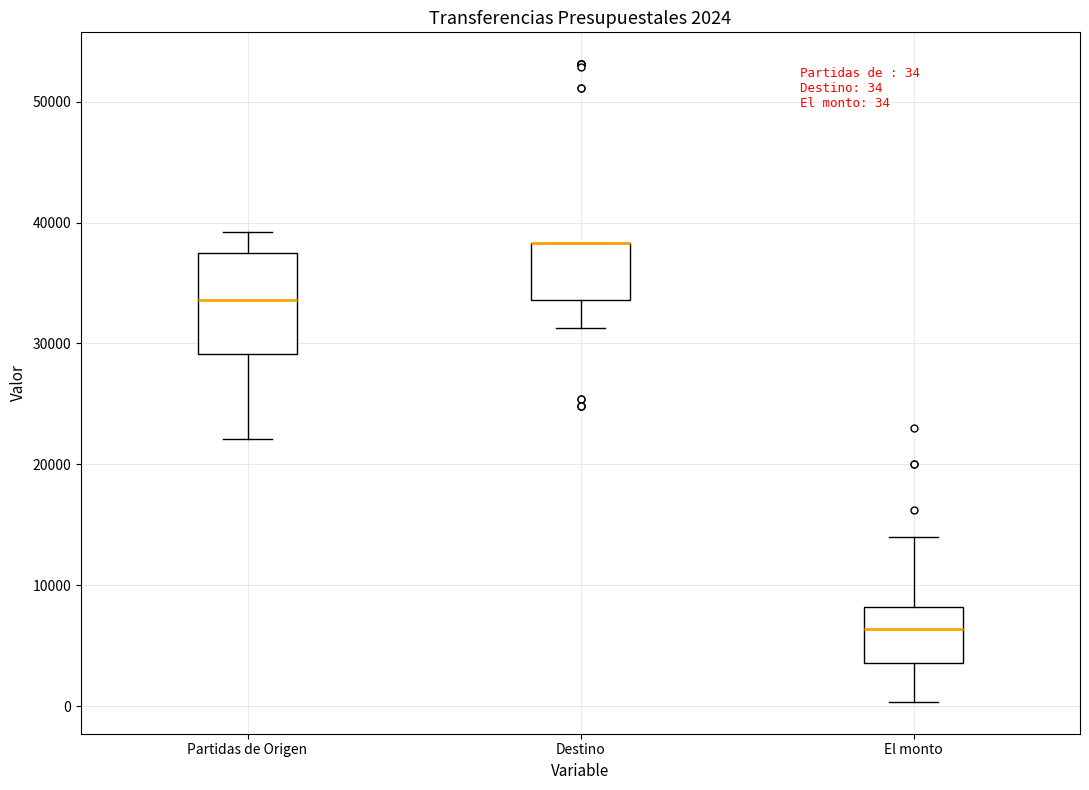

Comparing the boxes themselves (not the whiskers), which one is the tallest?

Partidas de Origen